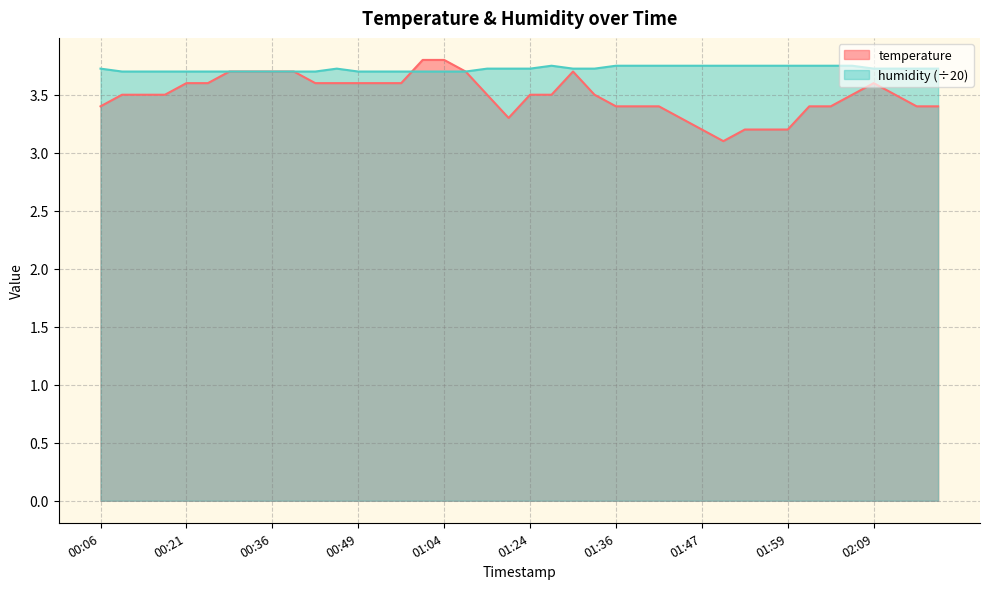

What is the average value of the temperature series?

3.5